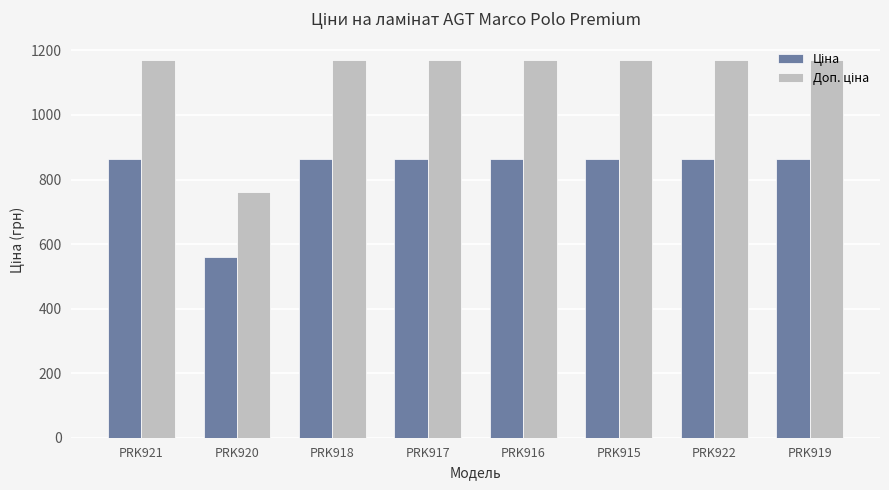

Which label corresponds to the smallest value in the chart?

PRK920